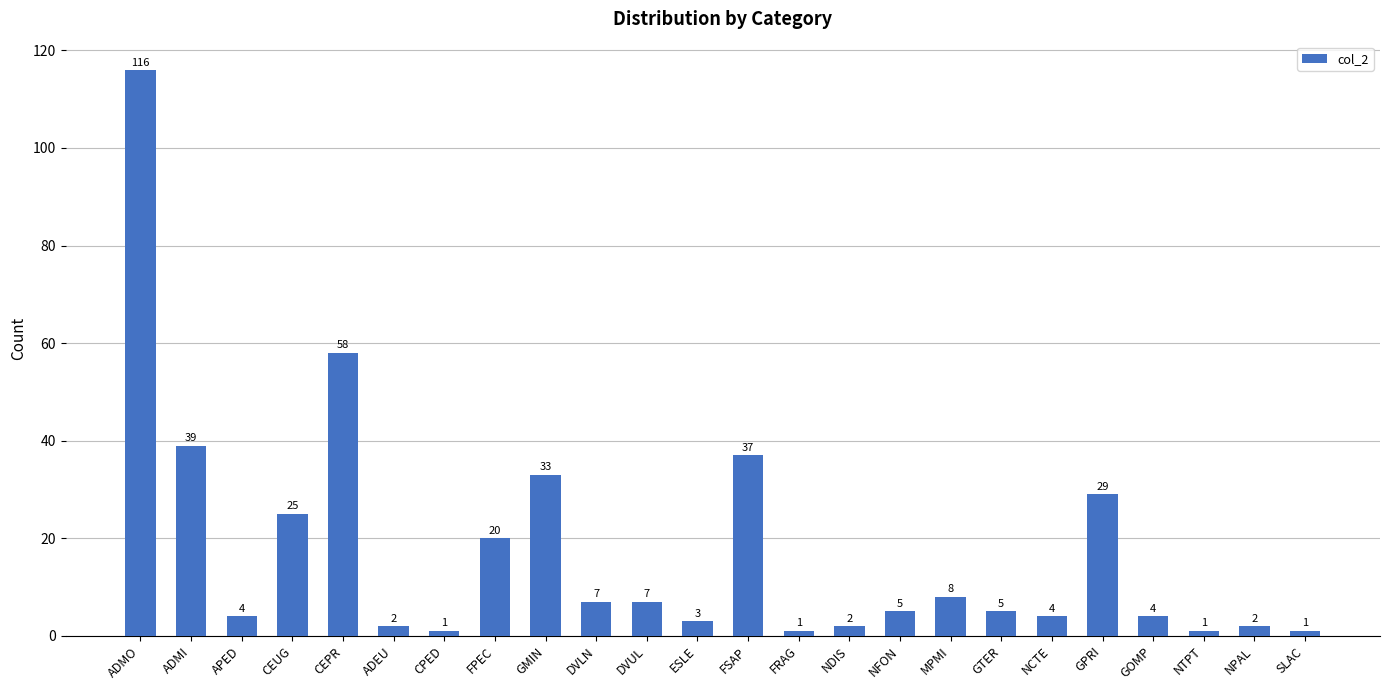

What is the sum of the values at GOMP and MPMI?

12